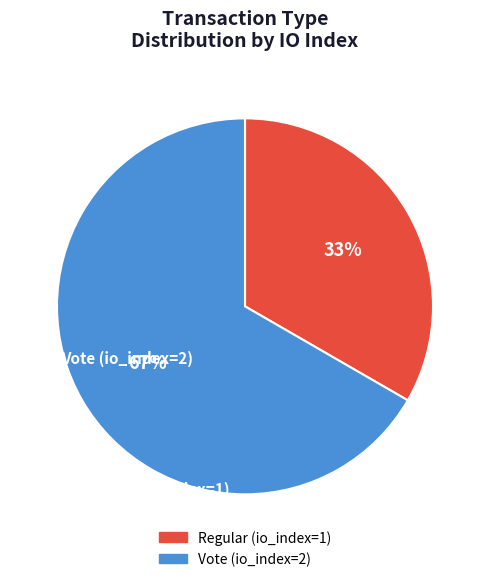

What is the total percentage of Vote (io_index=2) and Regular (io_index=1)?

100.0%